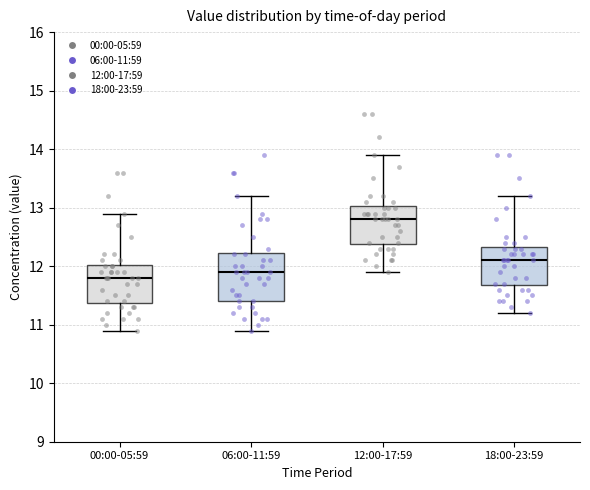

Where is the upper edge of the box for 12:00-17:59 on the y-axis? The values are not printed on the chart, so give them approximately, as read against the axis.

13.0